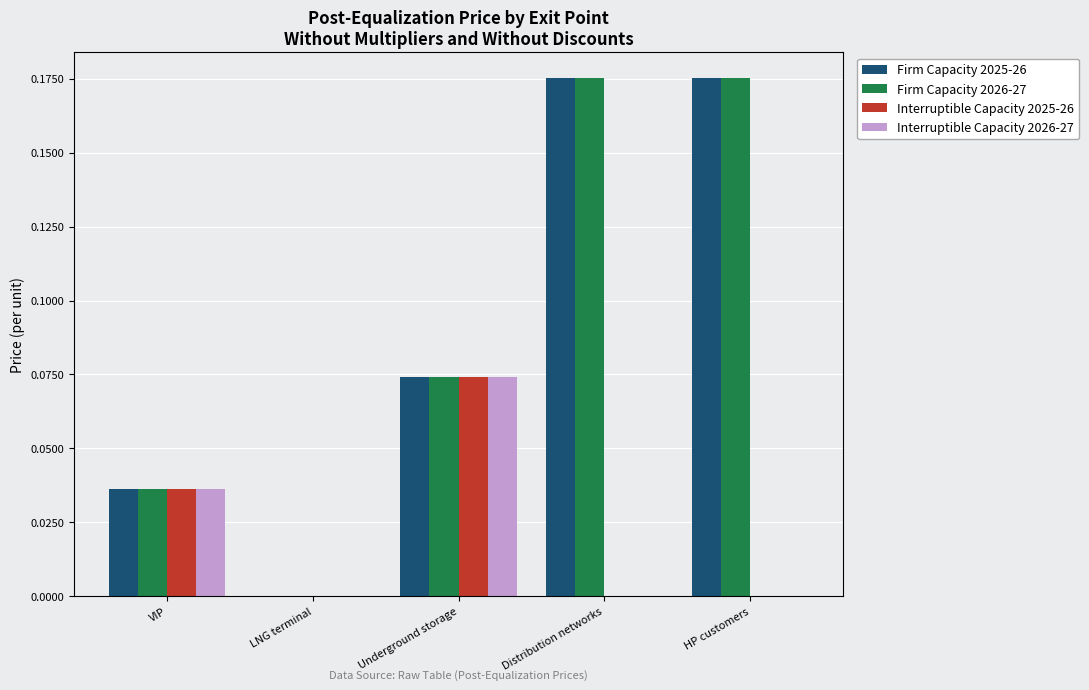

True or false: Firm Capacity 2026-27 has a value of -0.1 at LNG terminal.

False